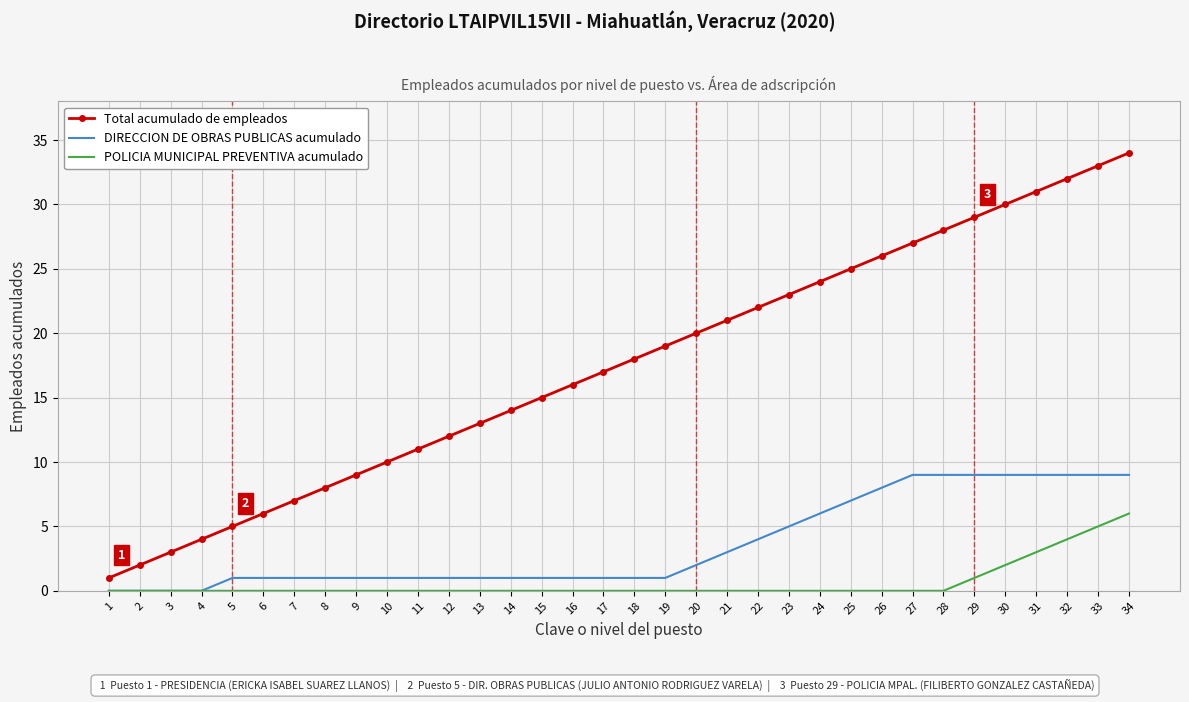

What are all the series names shown in the legend?

Total acumulado de empleados, DIRECCION DE OBRAS PUBLICAS acumulado, POLICIA MUNICIPAL PREVENTIVA acumulado